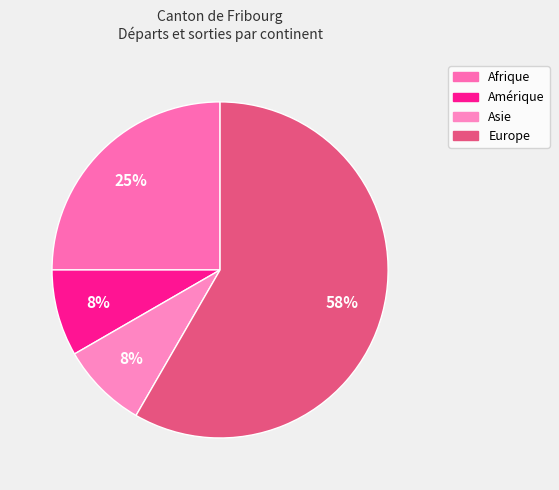

How many slices are in this pie chart?

4